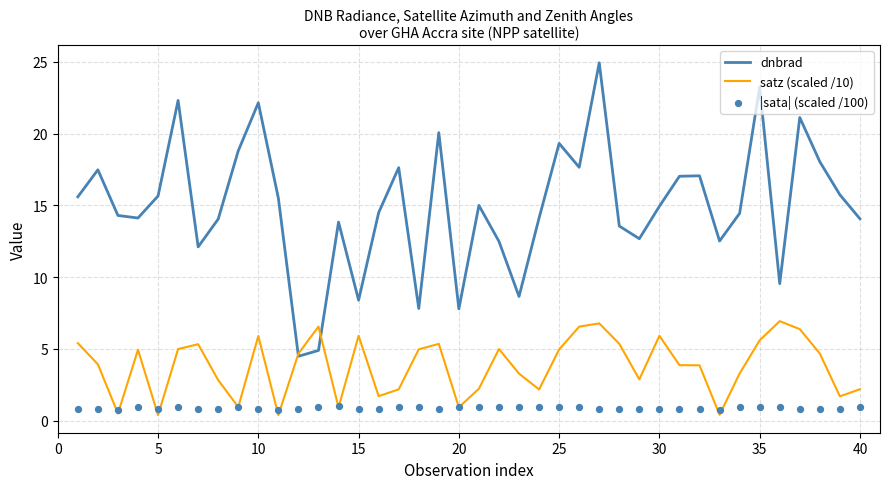

What is the highest value of the satz (scaled /10) series?

6.9